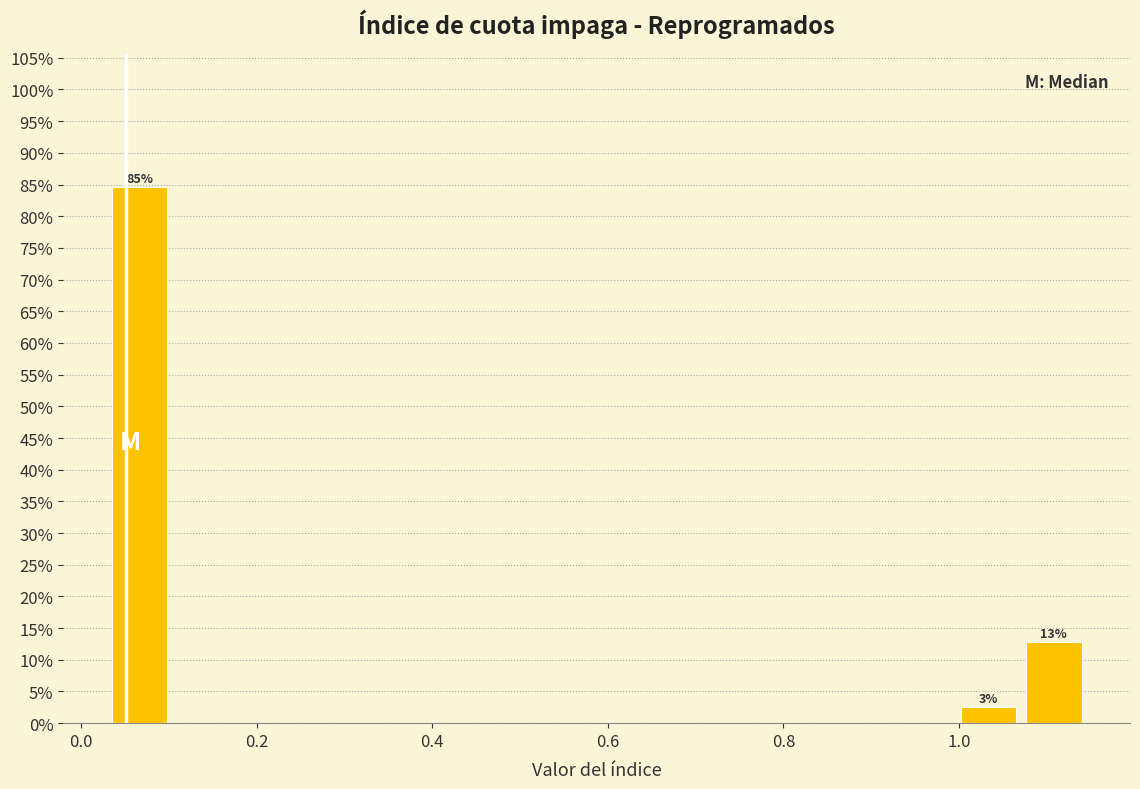

Read against the x-axis, roughly where is the centre of the tallest bar?

0.06